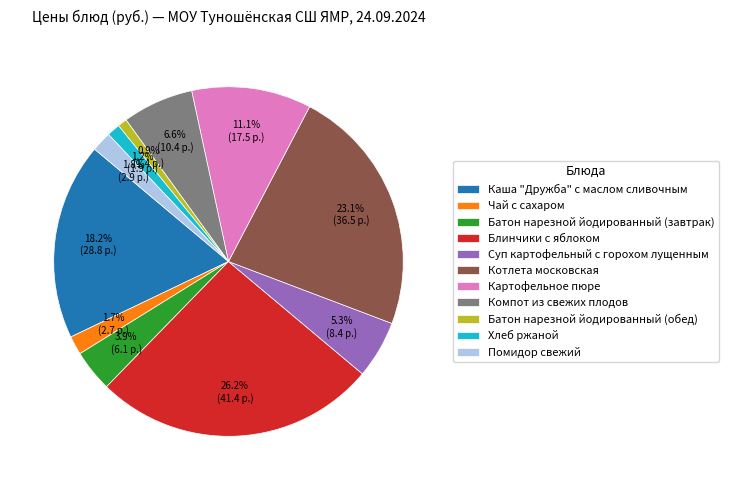

To the nearest percent, what is the difference between the largest and smallest slice percentages?

25%